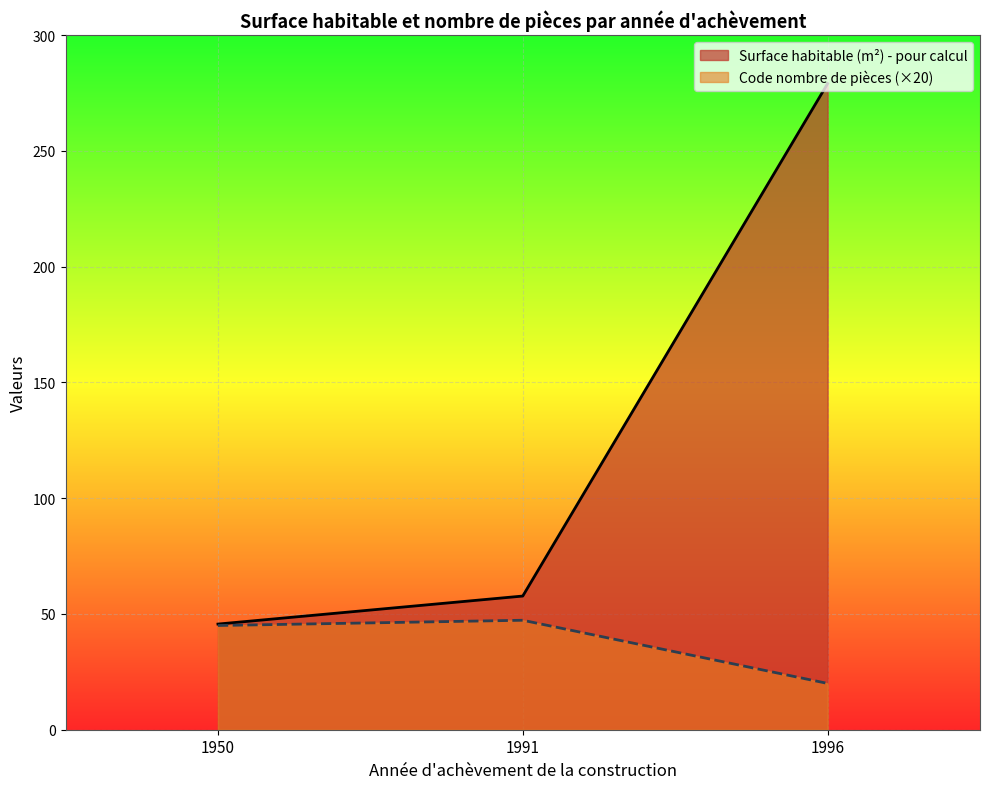

What is the average value of the Surface habitable (m²) - pour calcul series?

127.5